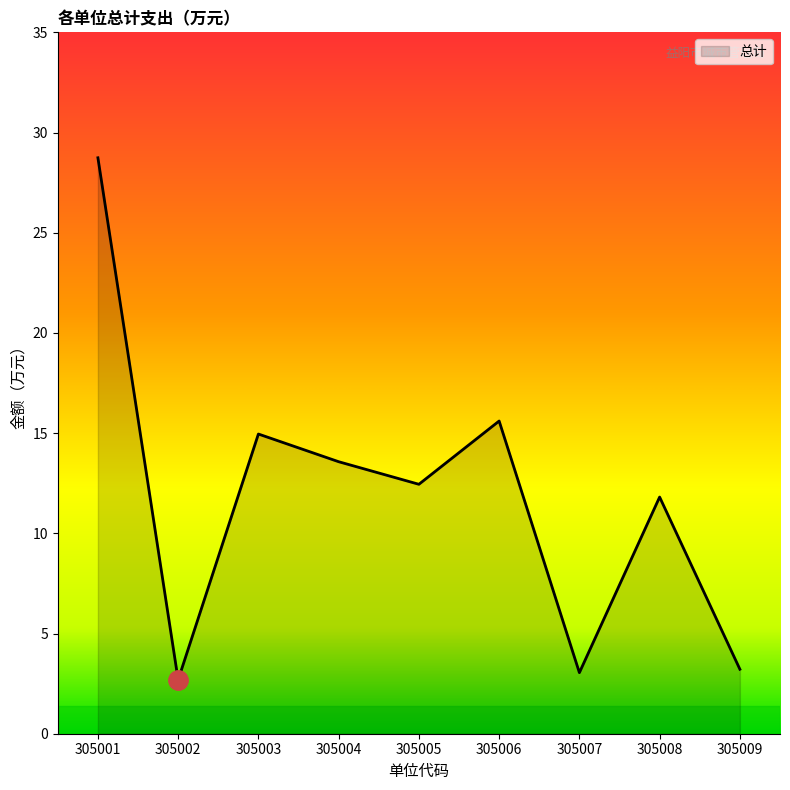

True or false: there are more than 0 points higher than both neighbors.

True